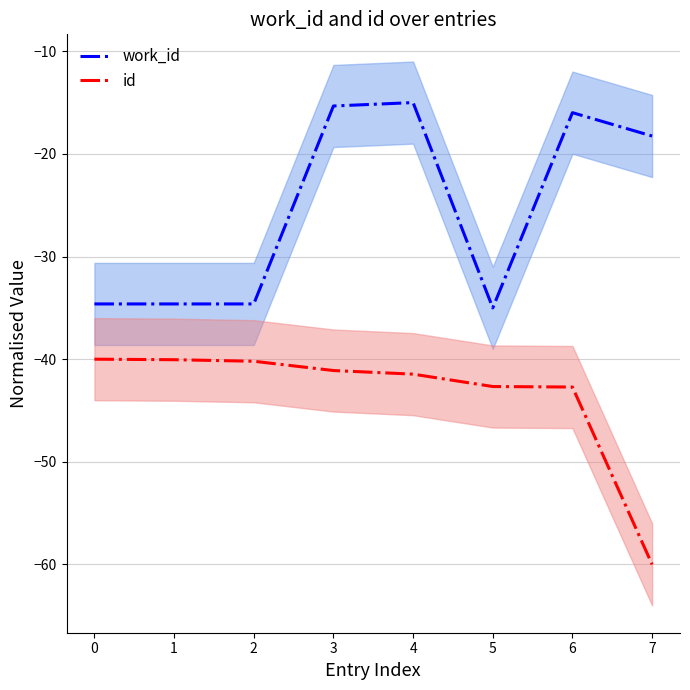

What is the average value of the work_id series?

-25.4